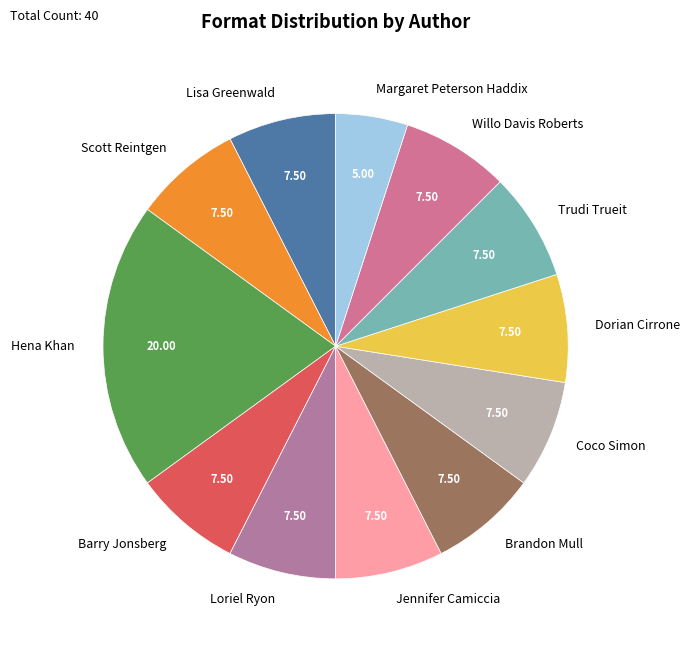

How many slices are in this pie chart?

12